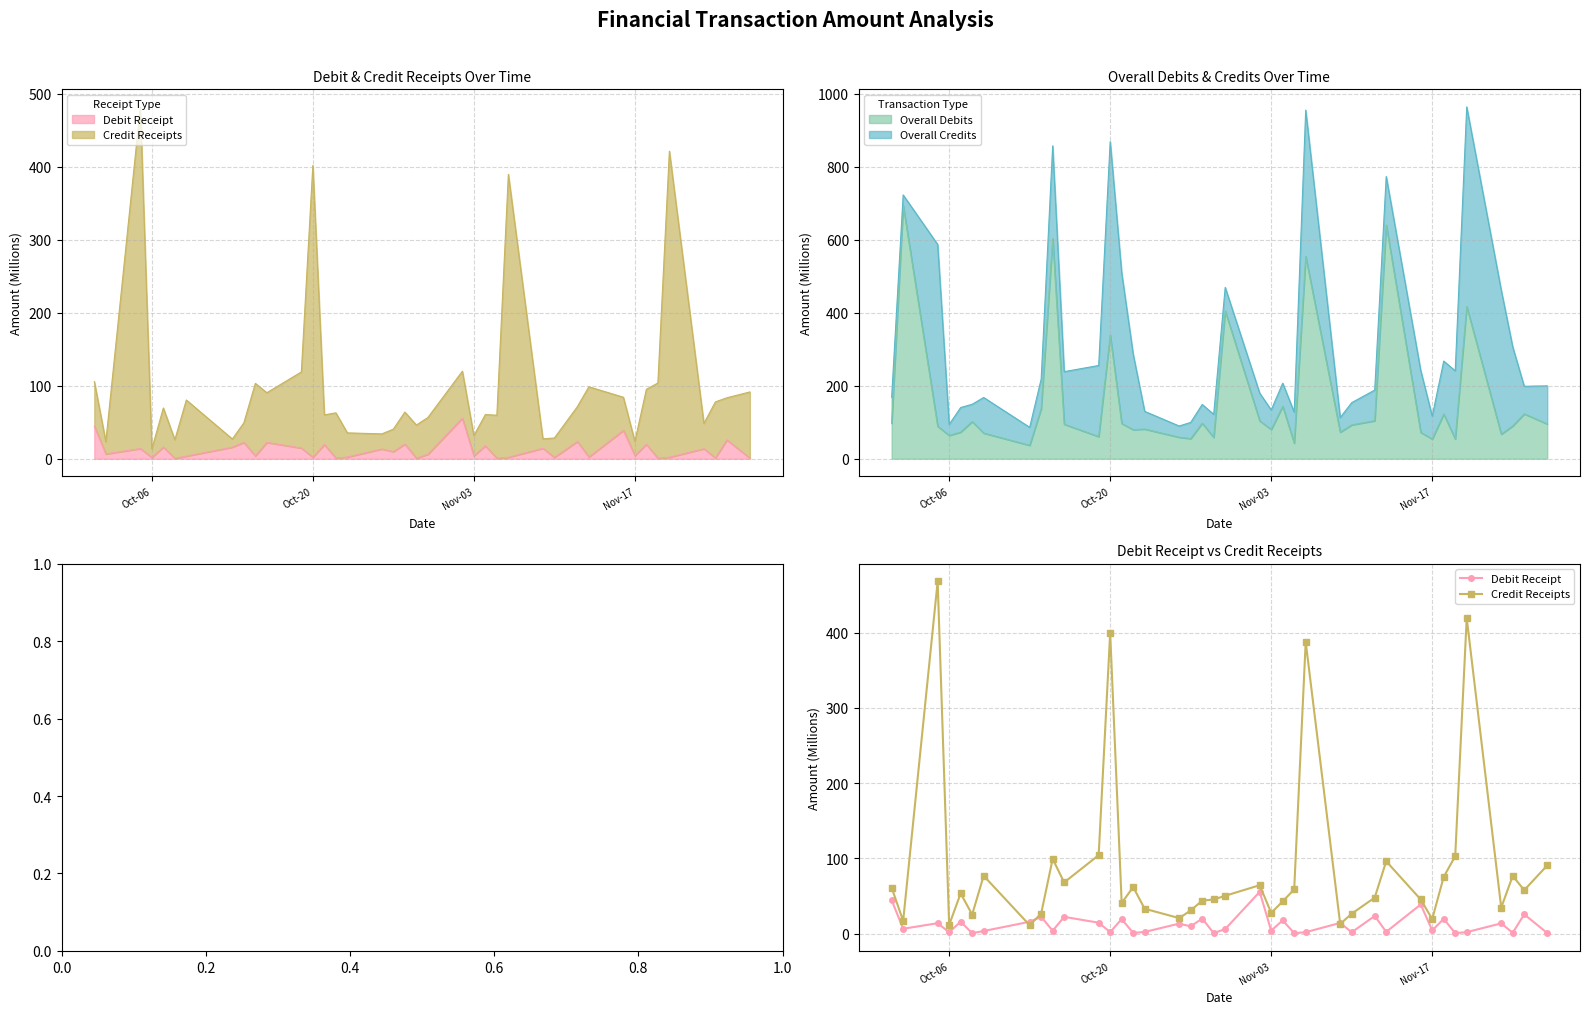

What is the highest value of the Overall Debits series?

694.2